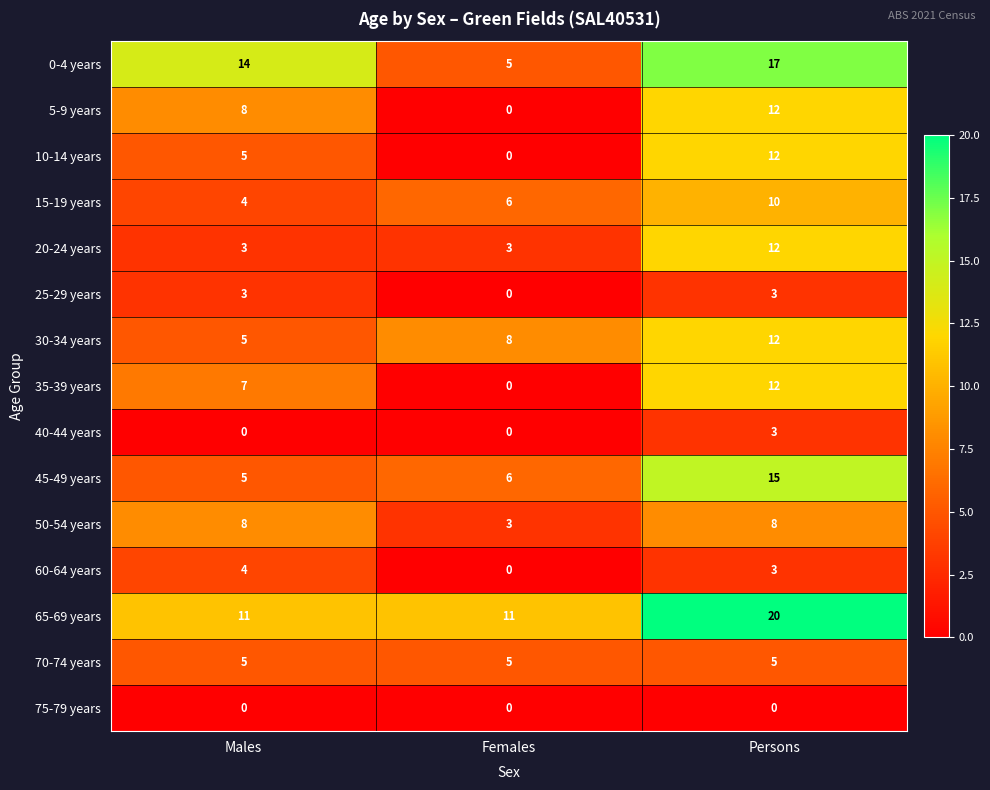

Which category has the lowest value in the 10-14 years series?

Females